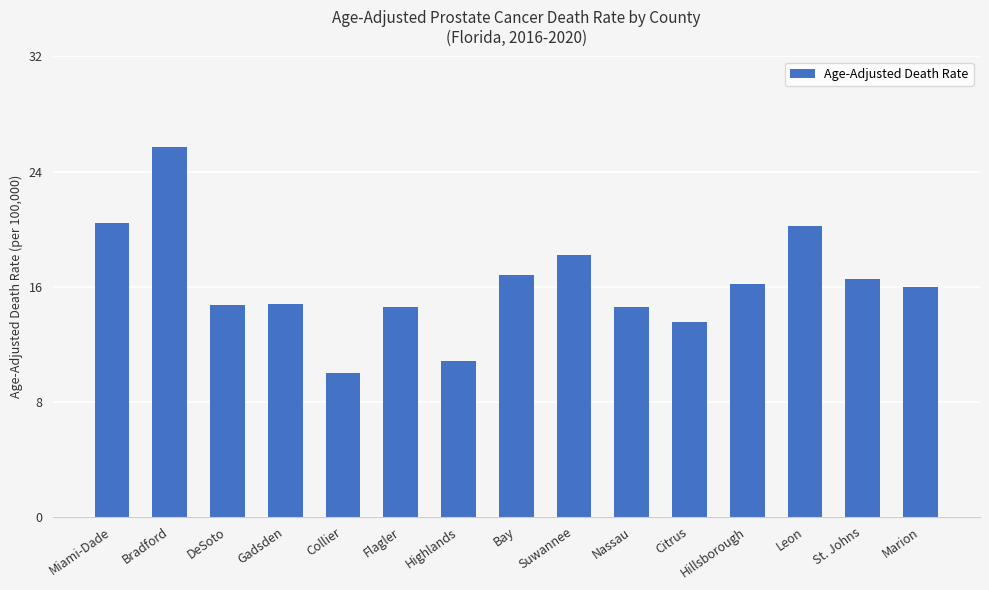

At which category does the chart reach its minimum across all series?

Collier